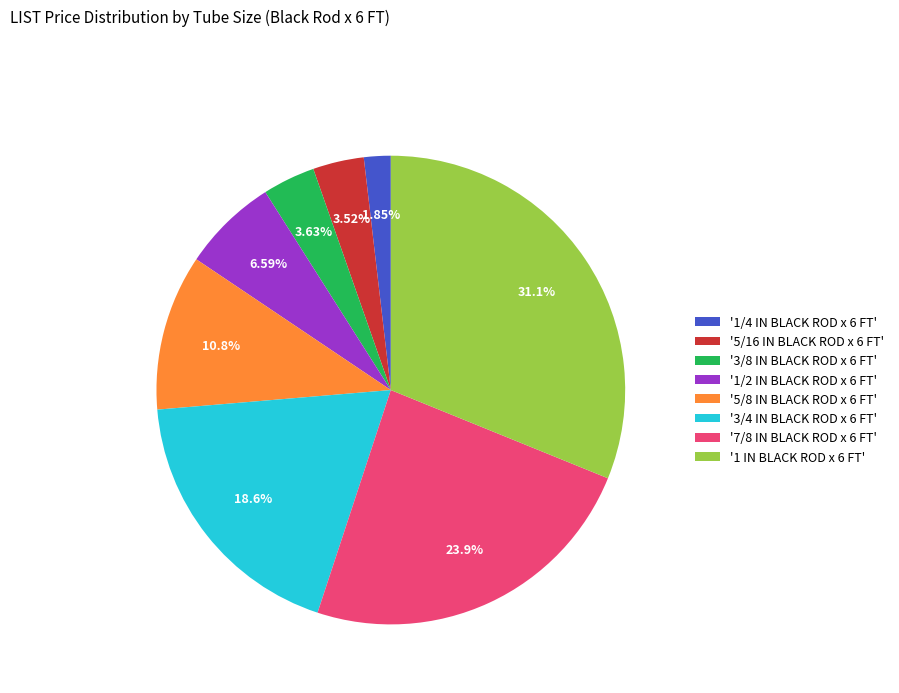

Is the sum of '3/8 IN BLACK ROD x 6 FT' and '1/4 IN BLACK ROD x 6 FT' greater than half?

No